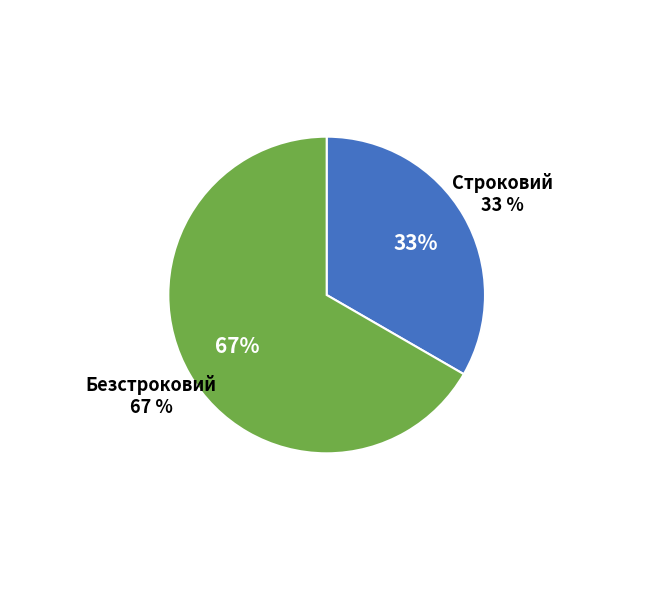

Is it true that Строковий is 19% of the pie?

False